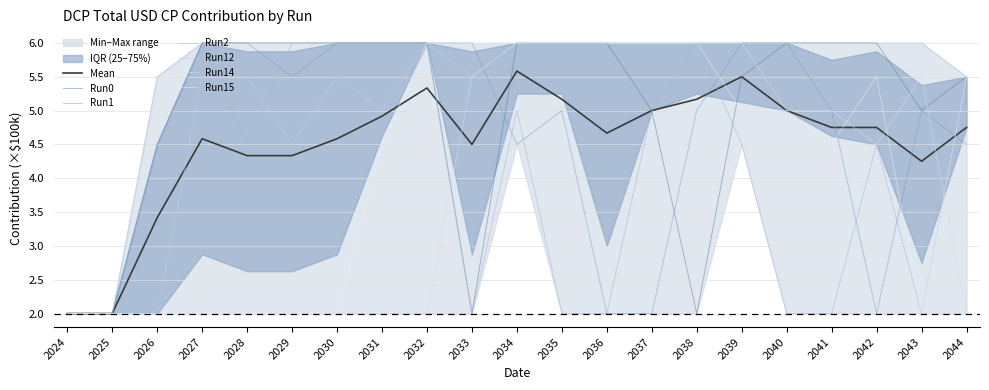

Is the value of Run14 at 2033 greater than the value of Run0 at 2028?

No